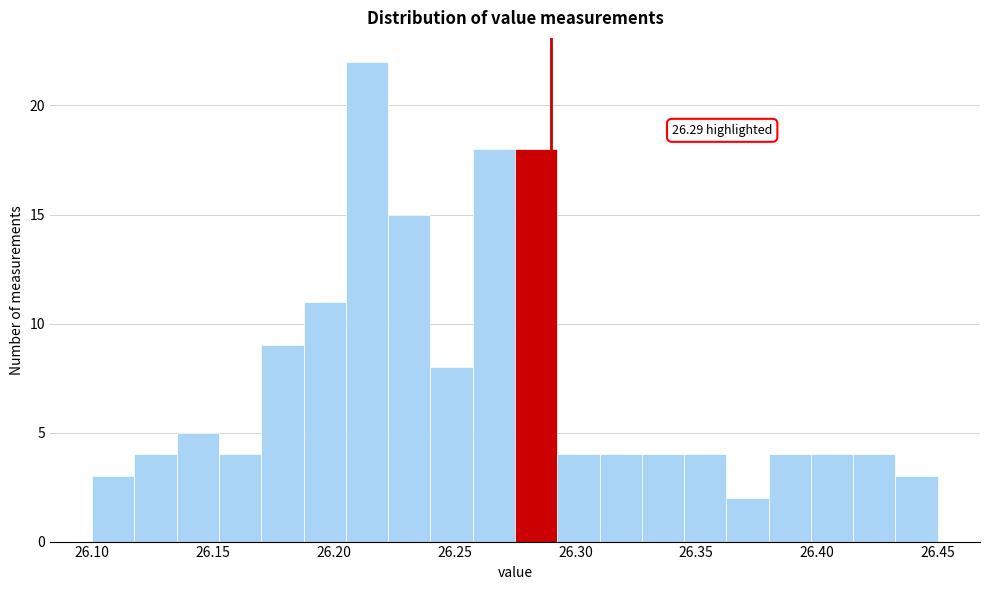

Around what value on the x-axis is the tallest bar? Give the approximate position of its centre, as read against the axis.

26.215